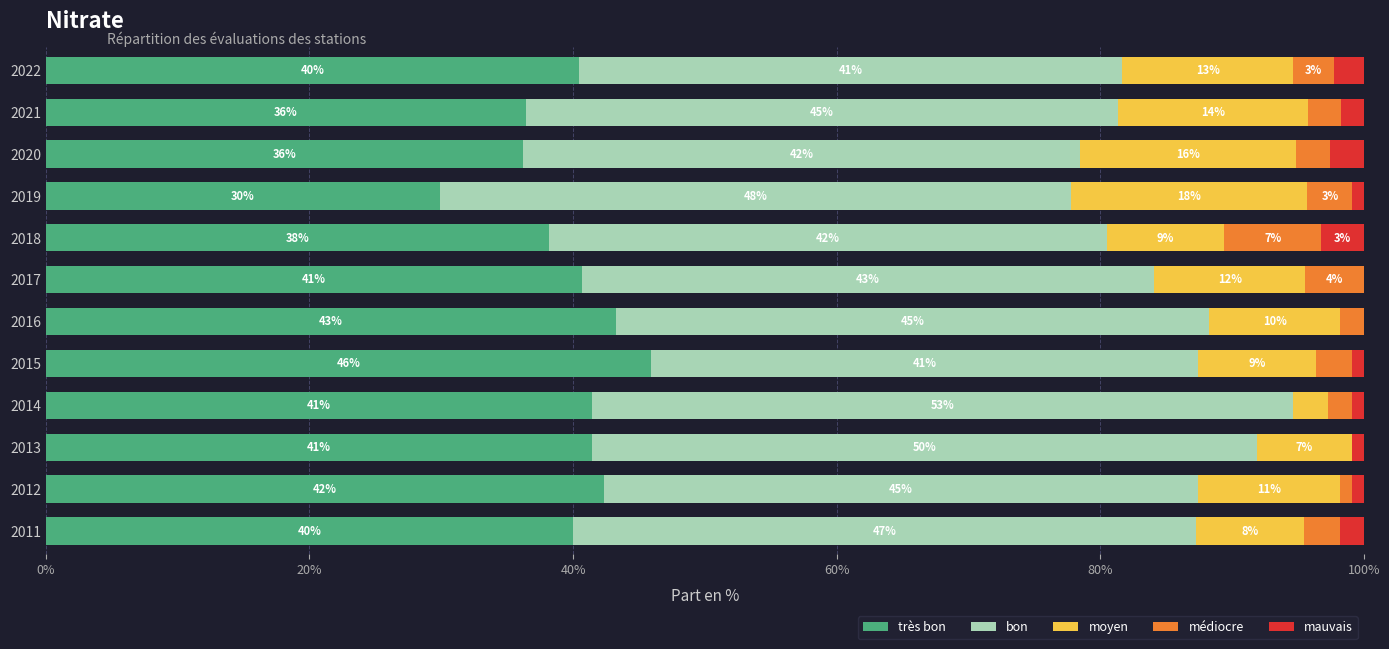

What is the value of the médiocre bar at the 2nd from the left?

0.9